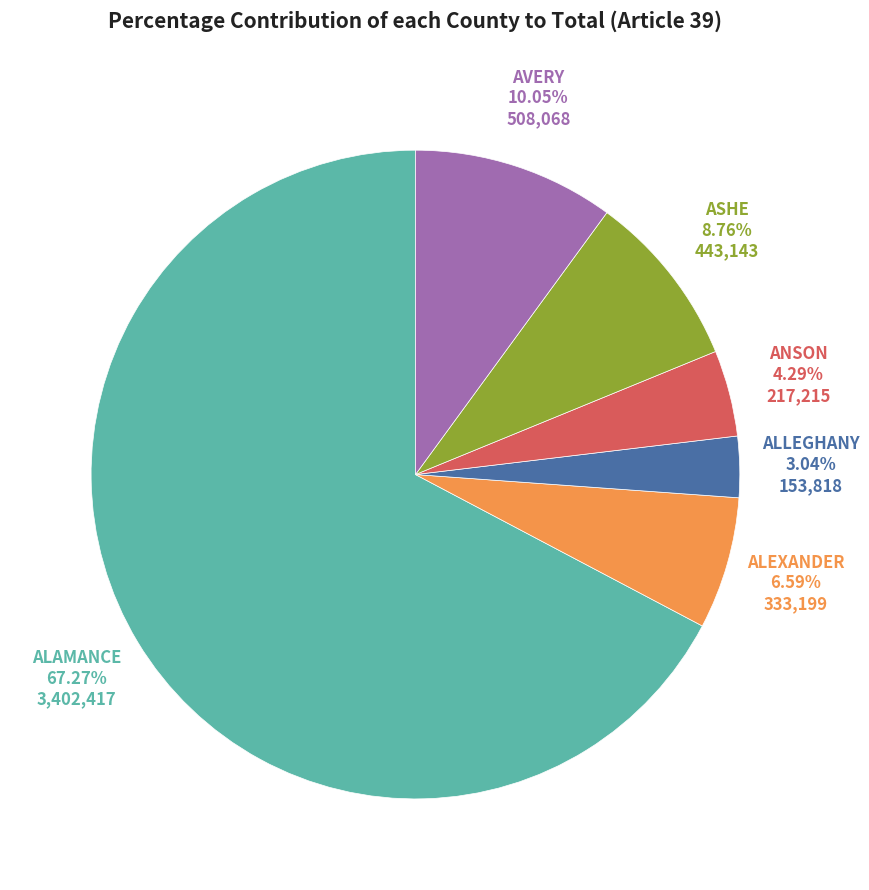

How much of the chart is everything except ALLEGHANY?

97.0%